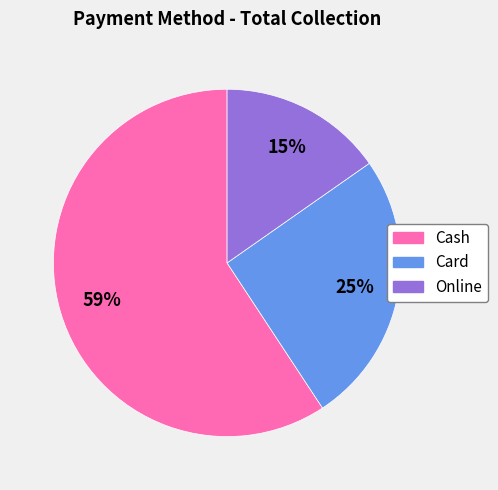

To the nearest percent, what is the difference between the Card and Online slice percentages?

10%